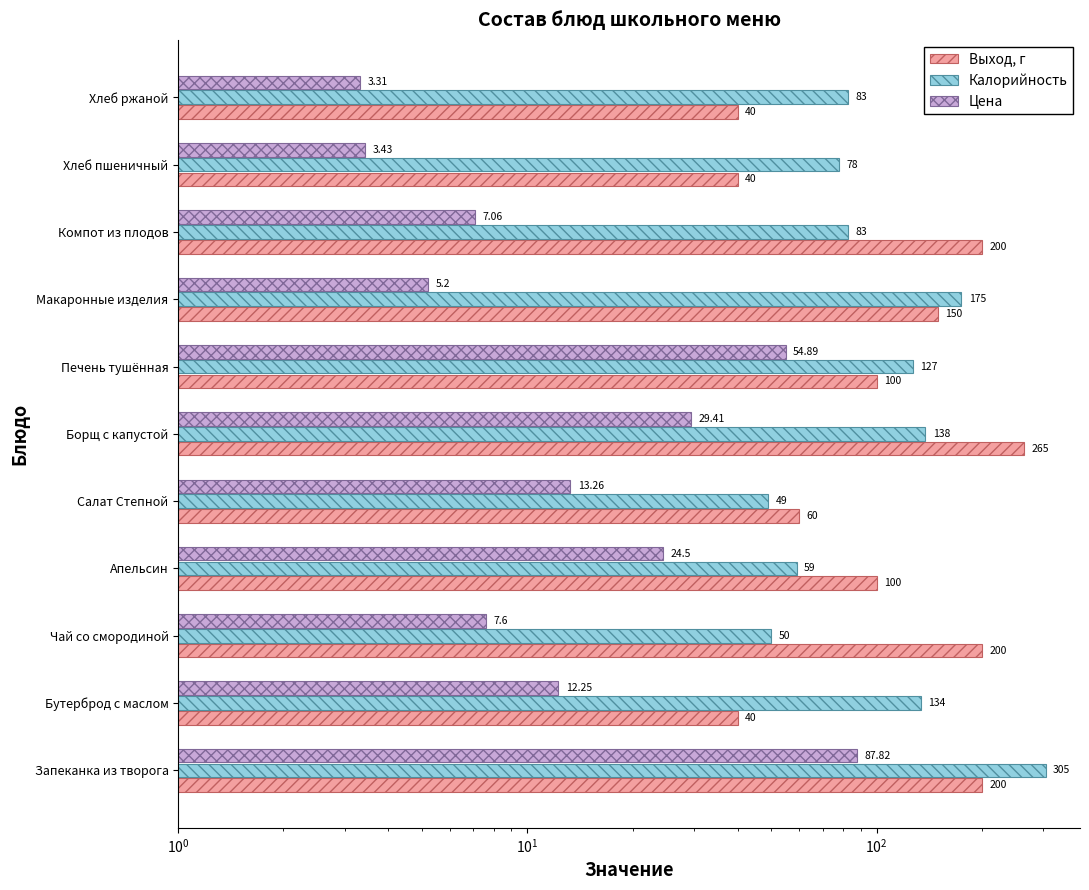

How many series are shown in this chart?

3